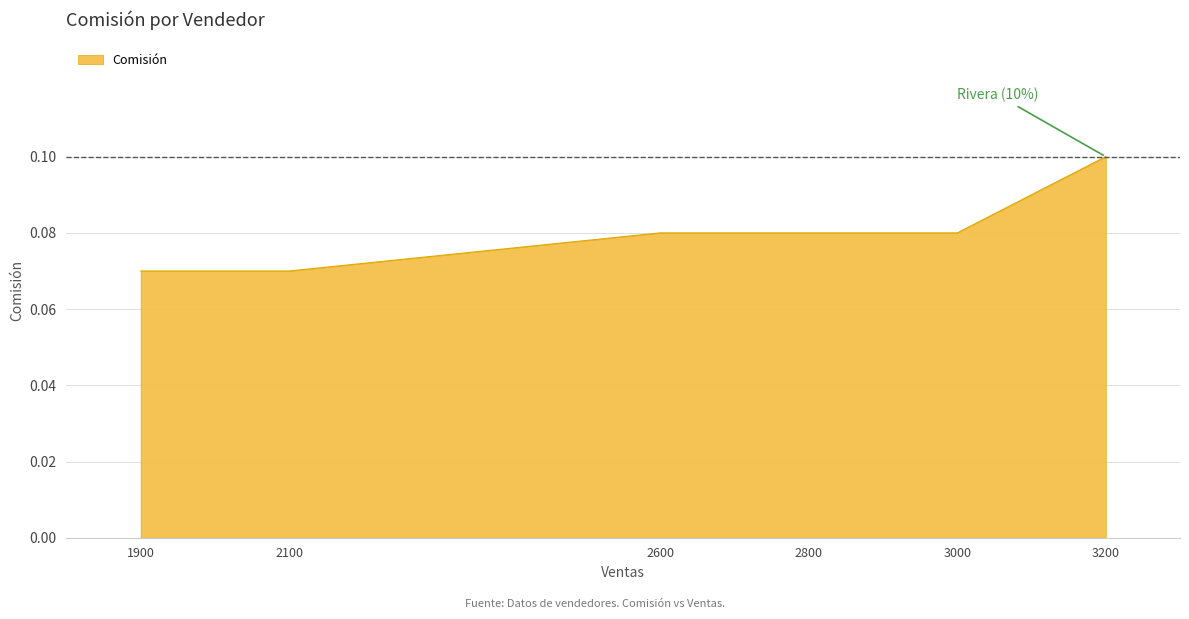

At which category does the chart reach its peak across all series?

3200